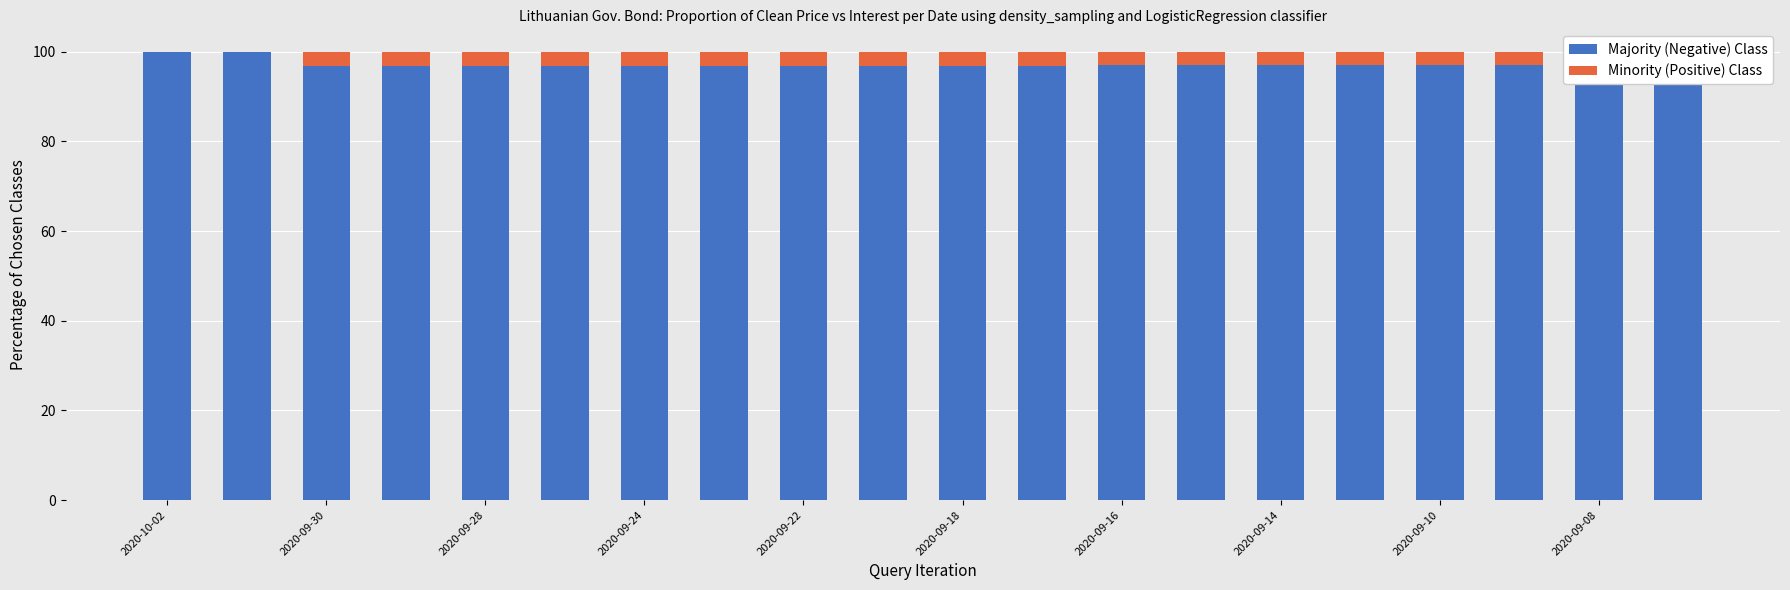

What are all the series names shown in the legend?

Majority (Negative) Class, Minority (Positive) Class